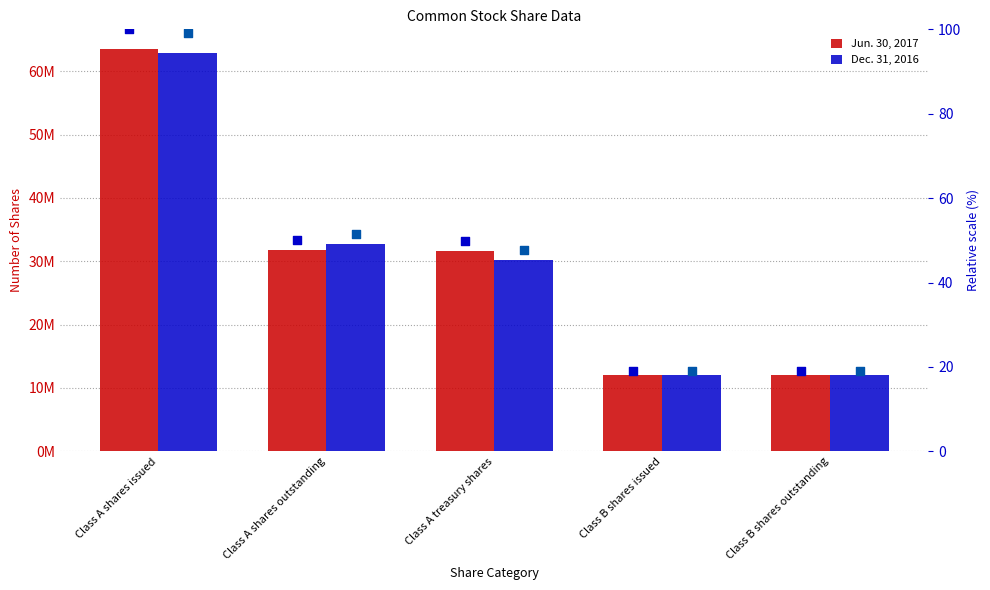

At which category is the sum across all series the highest?

Class A shares issued